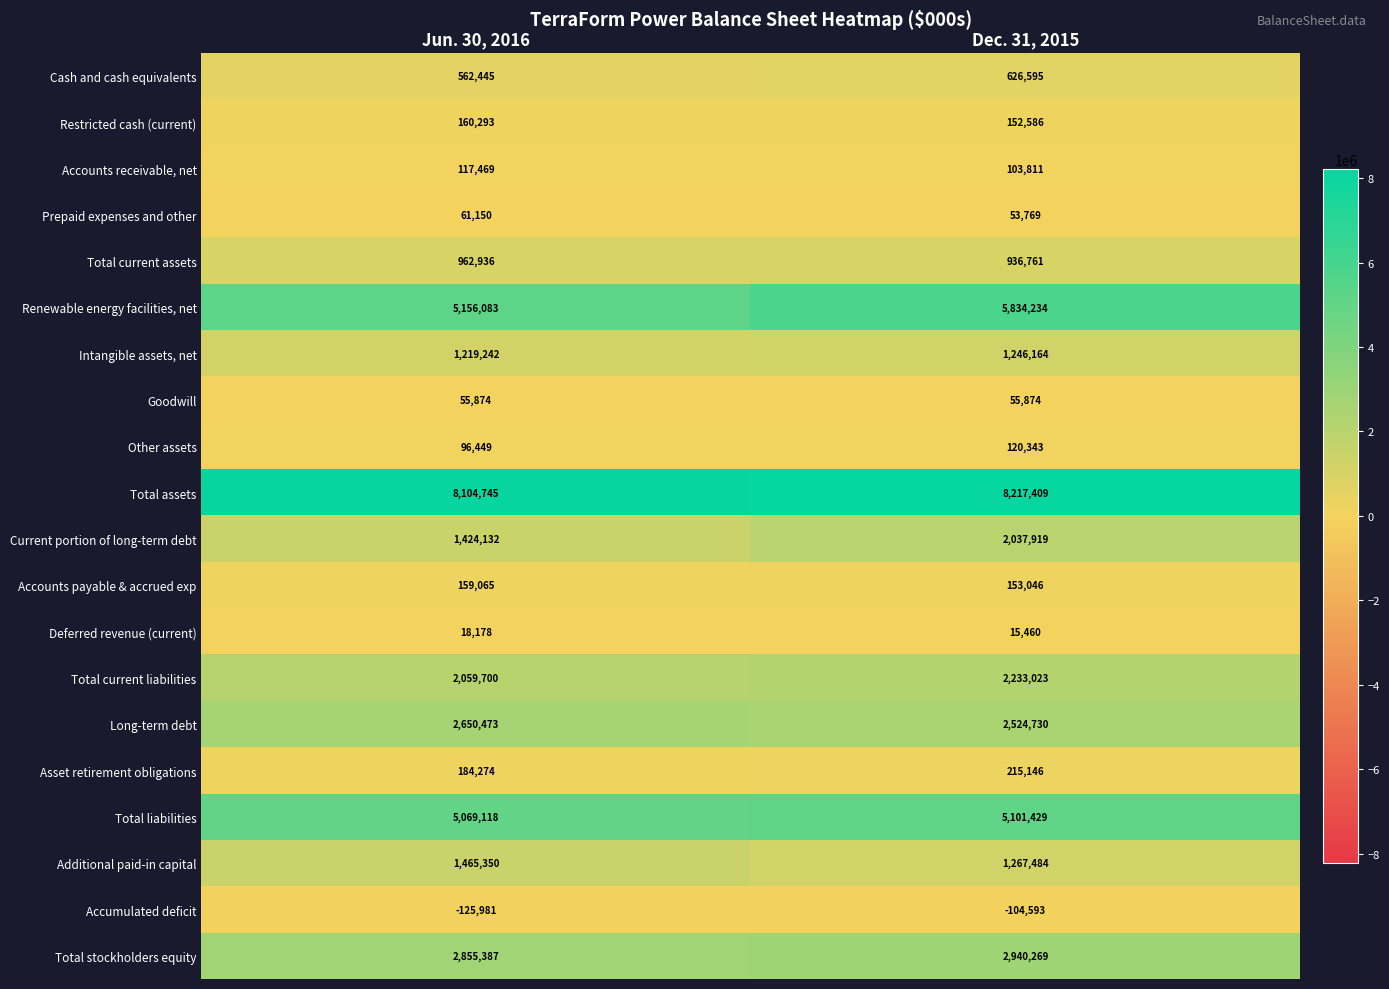

Is it true that Asset retirement obligations equals 43423 at Jun. 30, 2016?

False